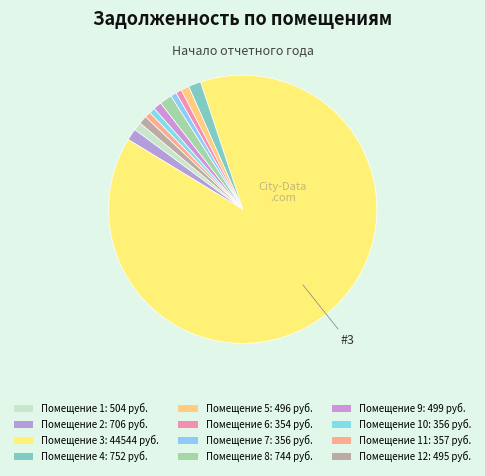

Which category has the smallest portion of the pie?

6